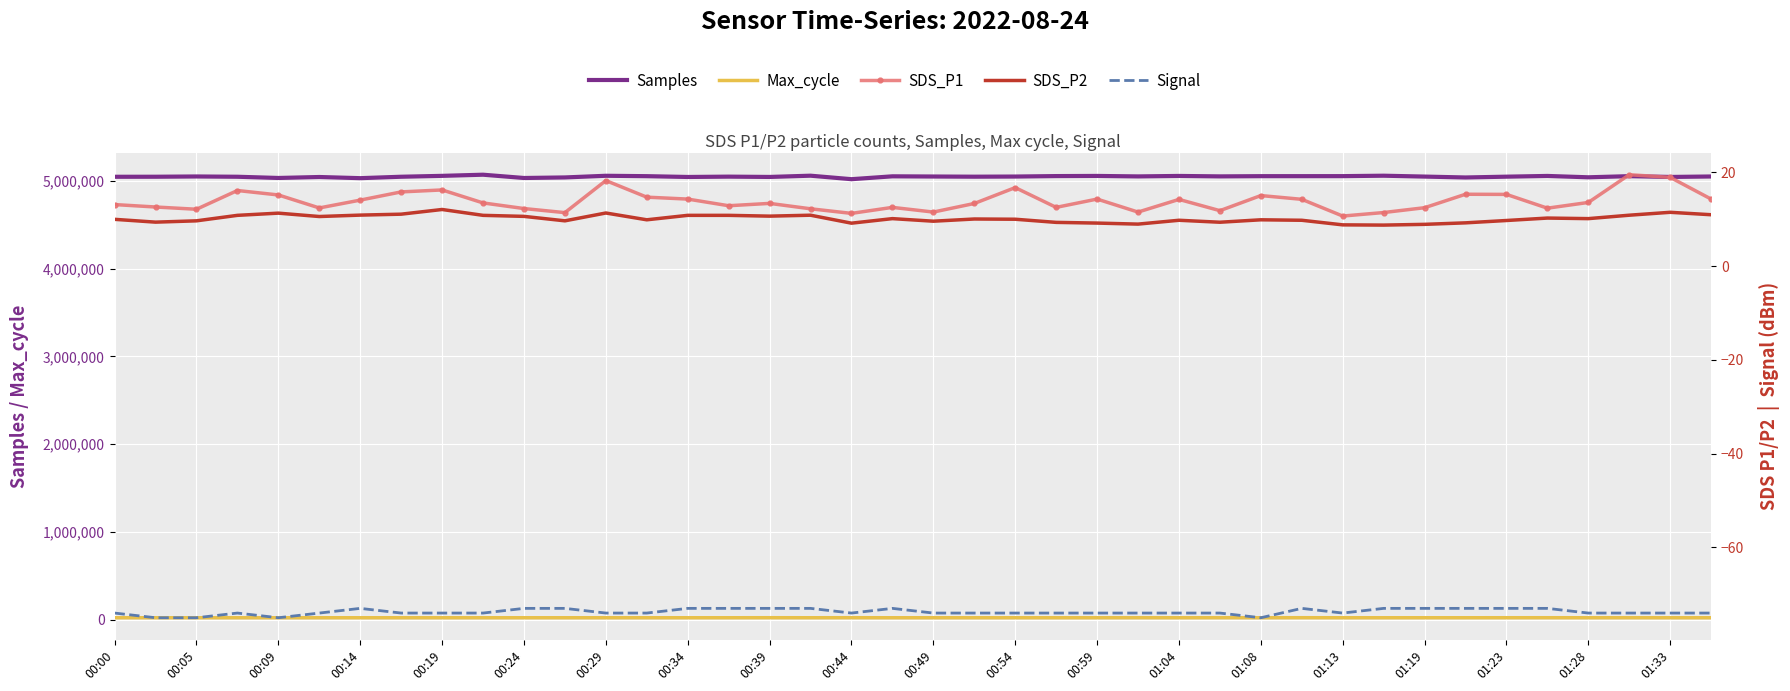

What is the sum of the Signal values at 01:33 and 01:08?

-149.0